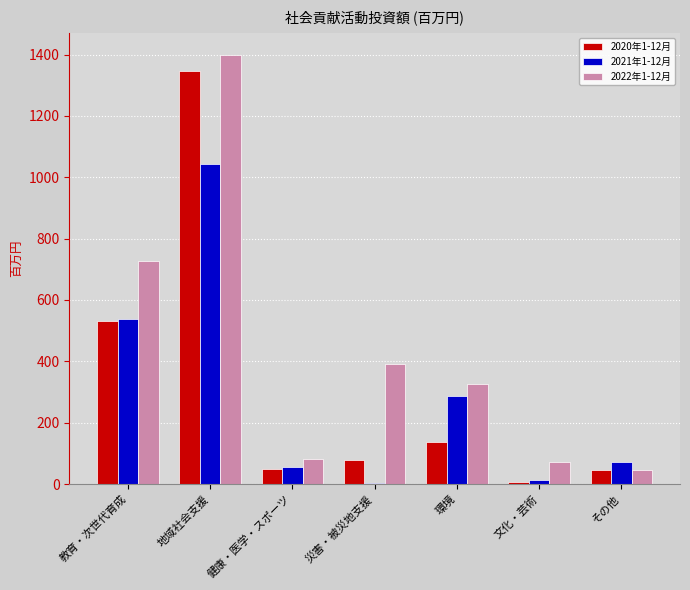

What is the value of the 2022年1-12月 bar at the 5th from the left?

326